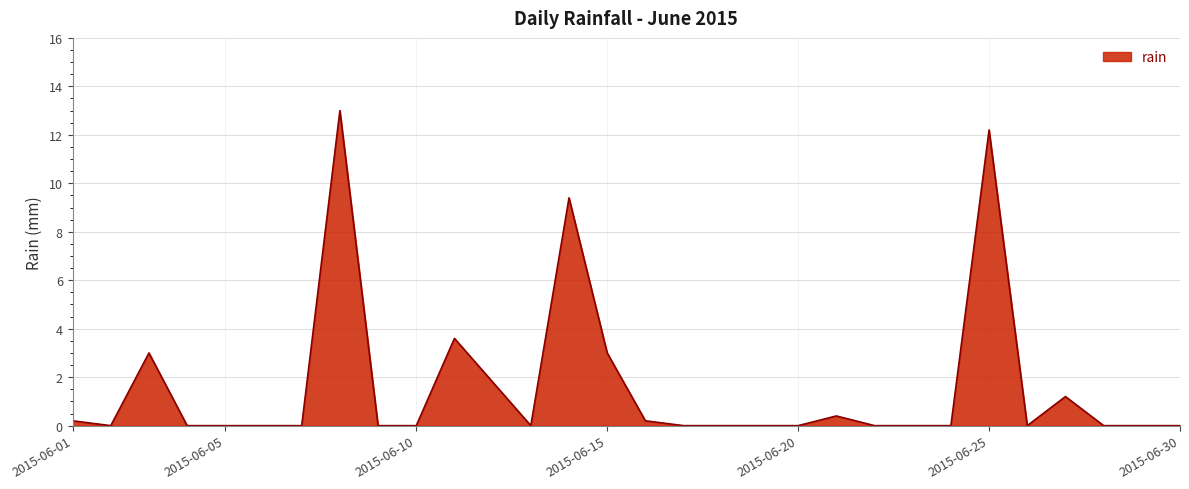

What is the greatest value displayed?

13.0